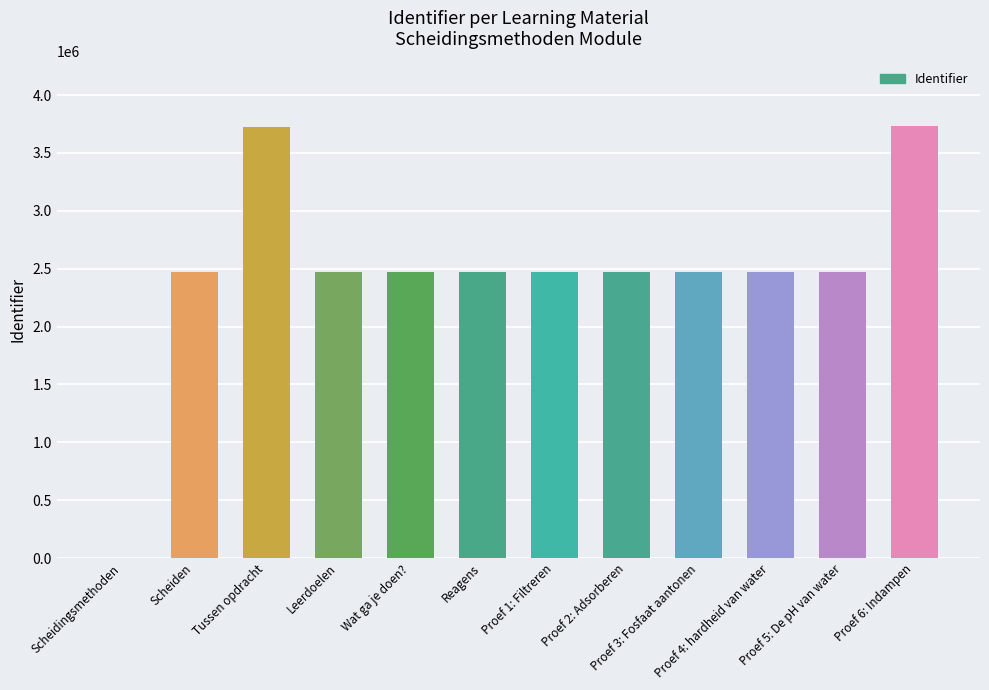

What is the maximum value shown in the chart?

3730808